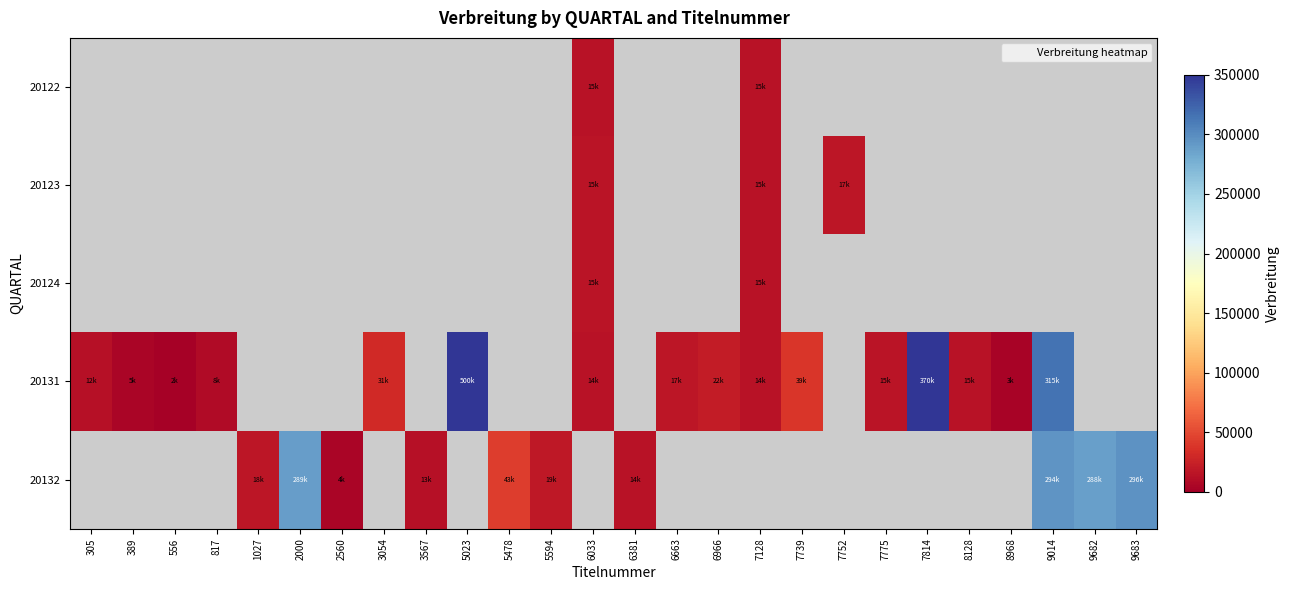

At which category does the chart reach its peak across all series?

5023